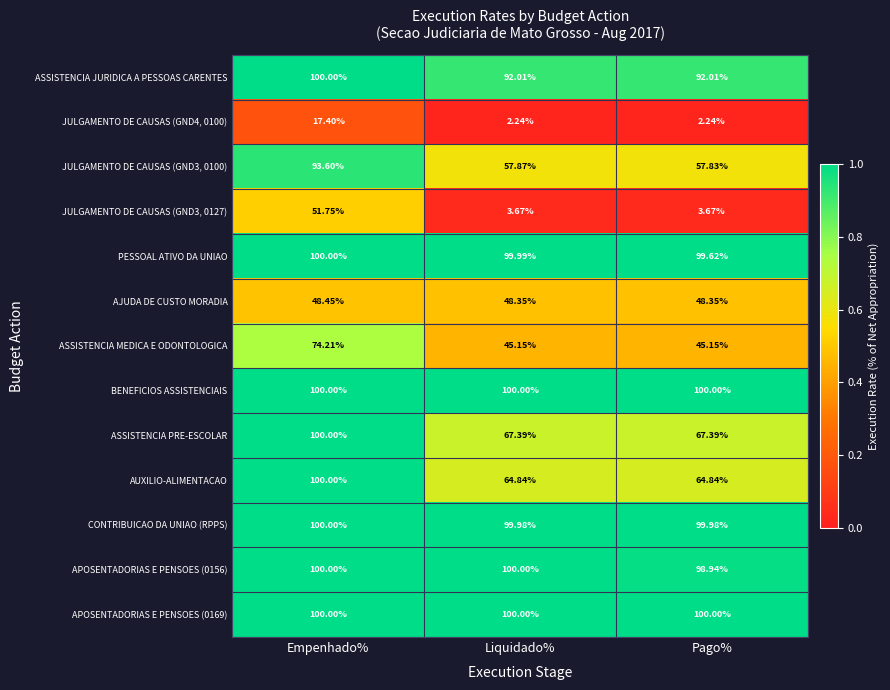

Which series has the largest range (max minus min)?

JULGAMENTO DE CAUSAS (GND3, 0127)